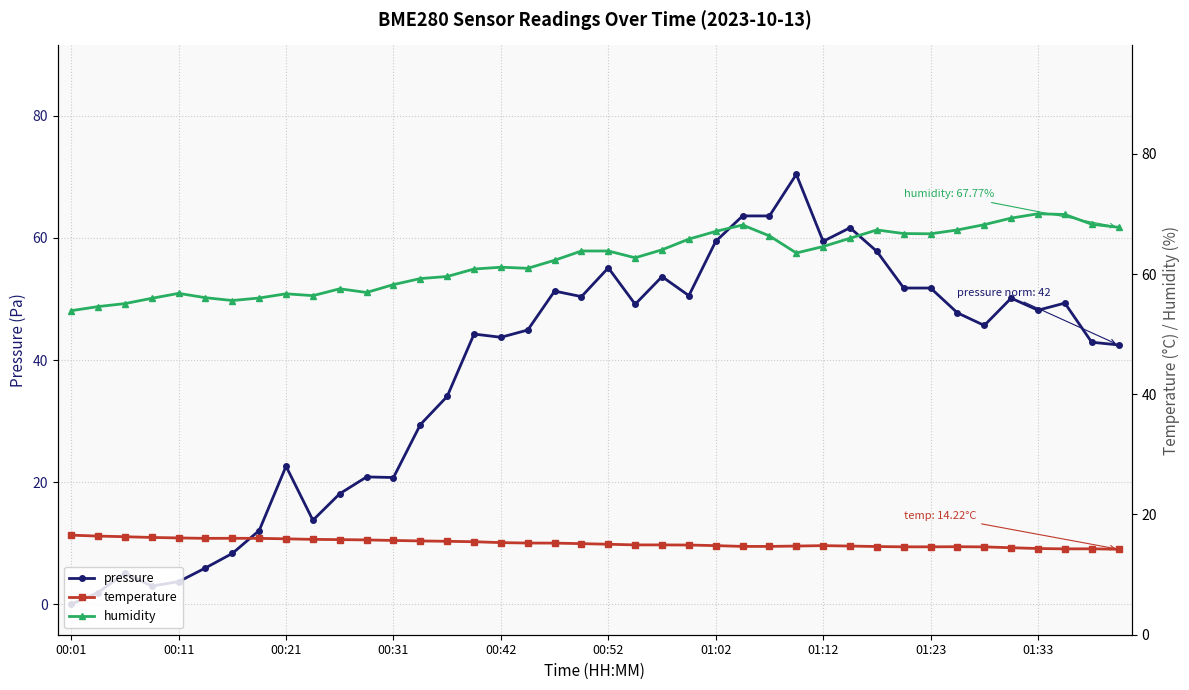

Which series has the largest total across all categories?

humidity